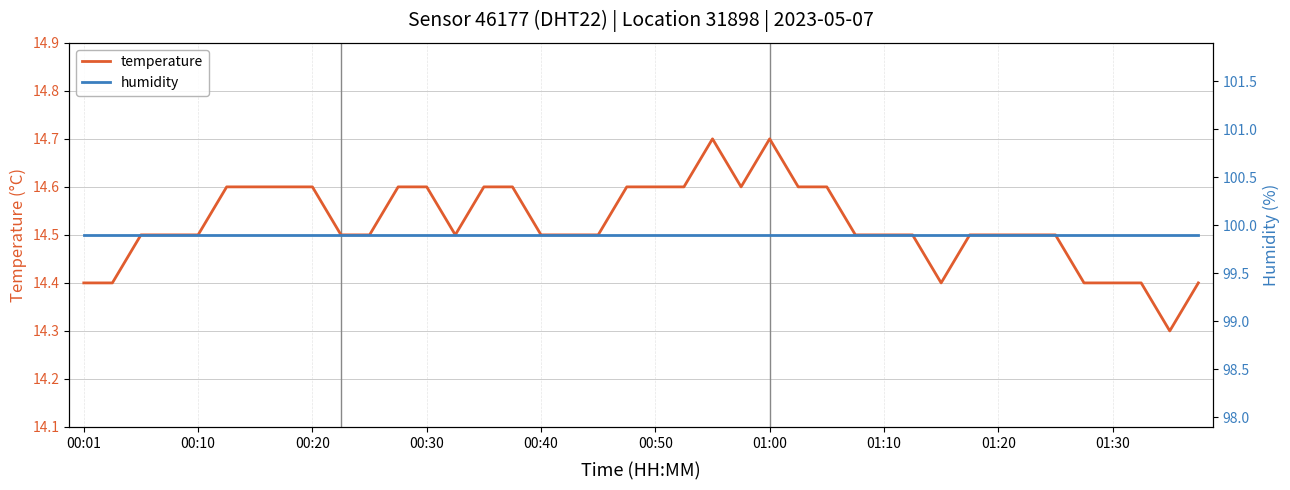

What is the maximum value for temperature?

14.7